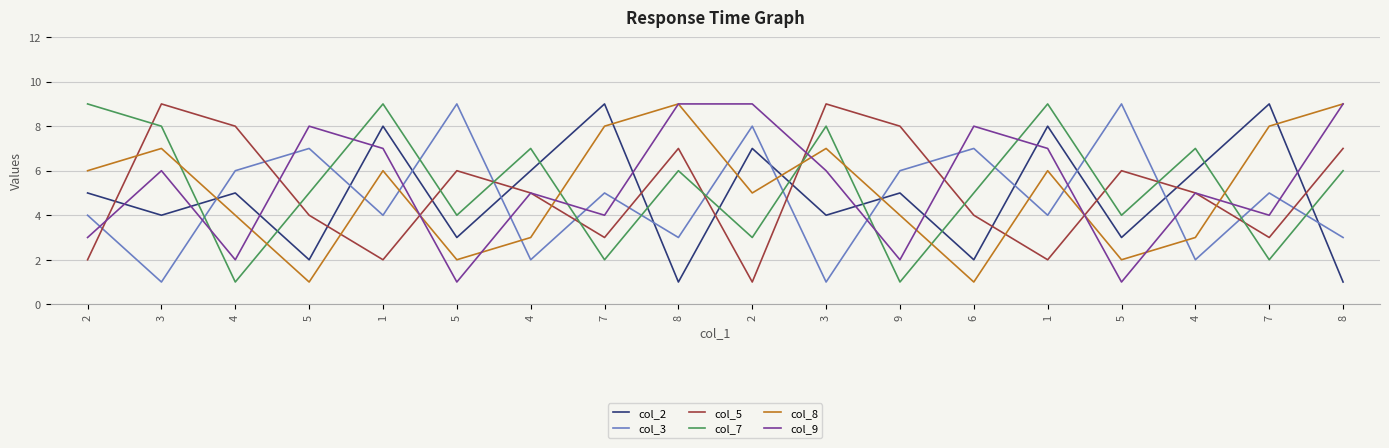

How many col_7 values are between 3 and 8?

11